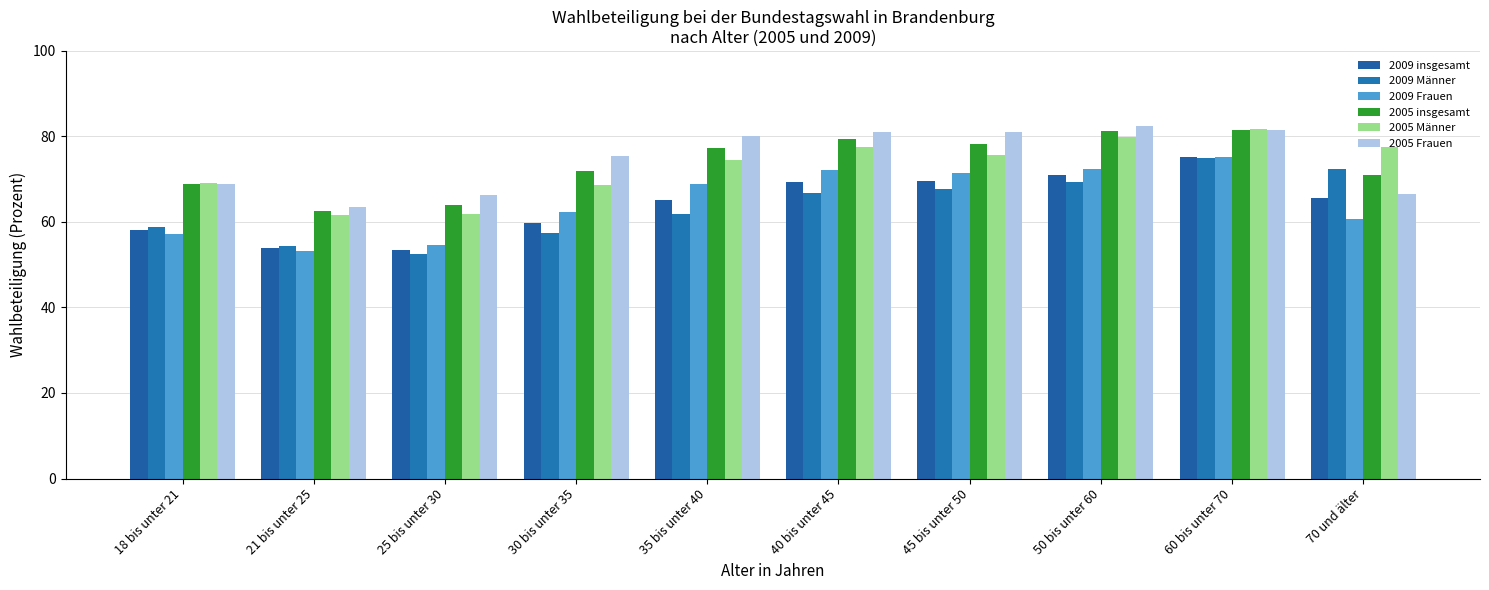

How many groups of bars are there?

10